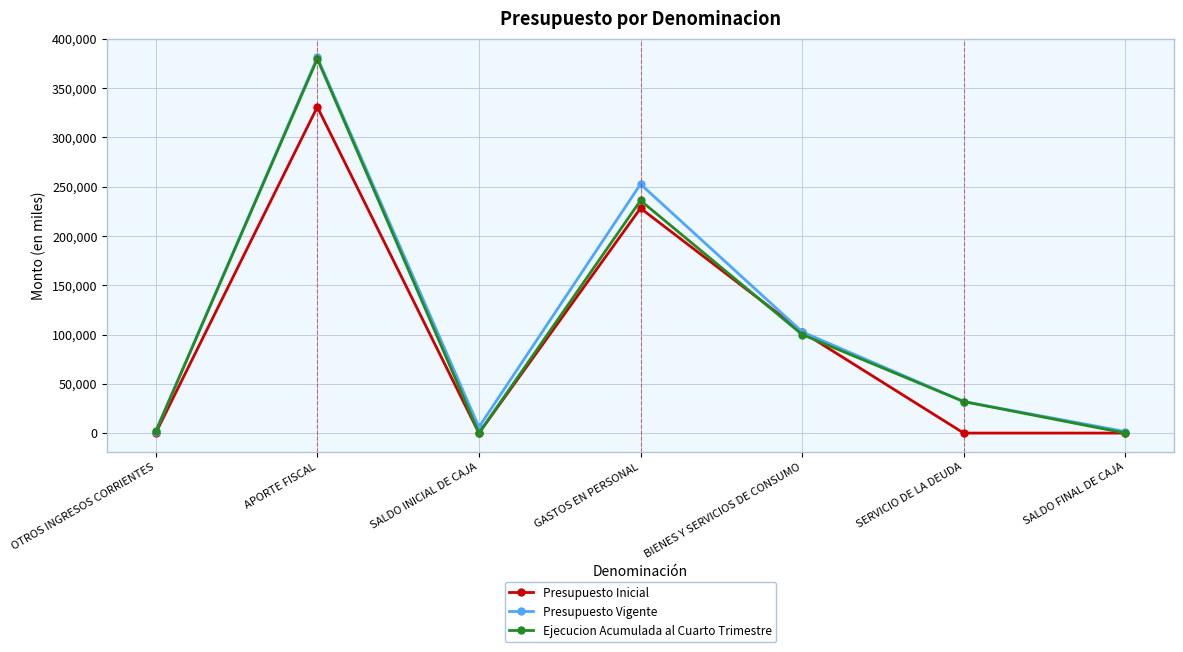

At which category is the sum across all series the highest?

APORTE FISCAL